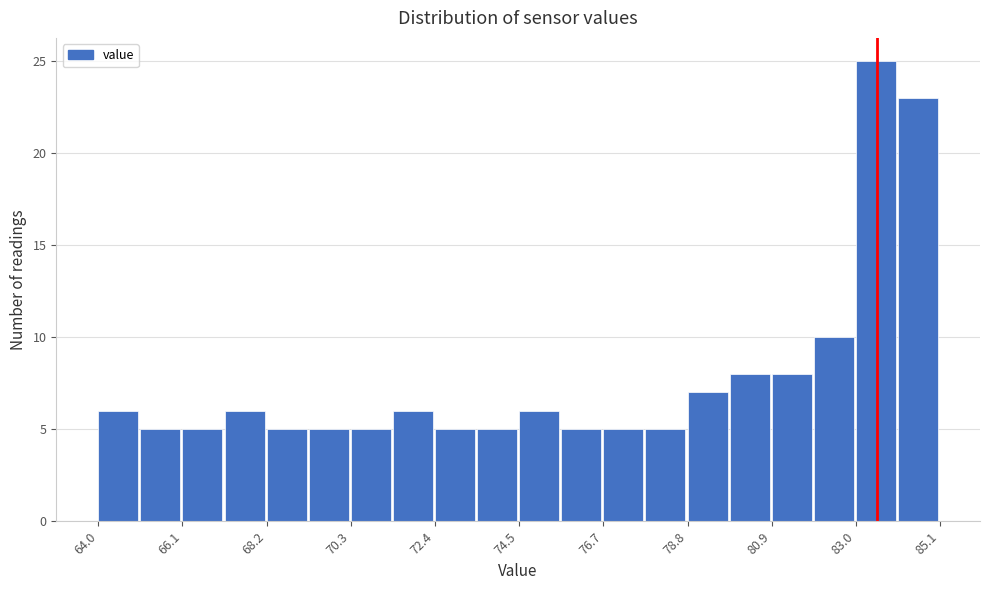

Around what value on the x-axis is the tallest bar? Give the approximate position of its centre, as read against the axis.

83.5